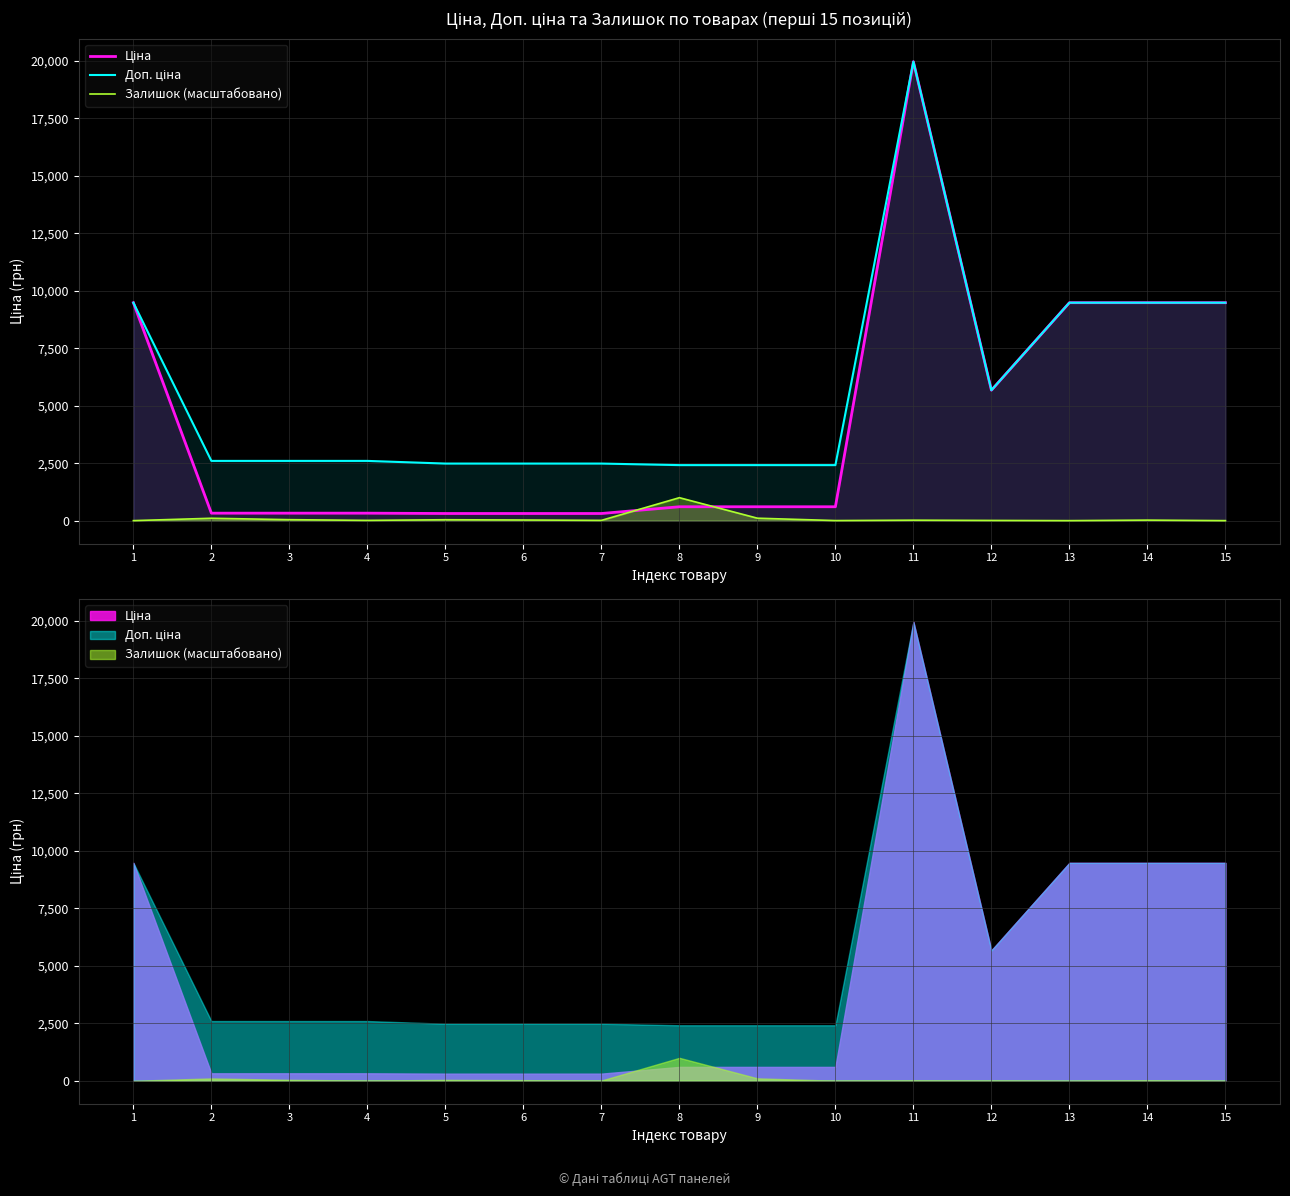

At which category does Залишок (масштабовано) reach its first local valley?

4